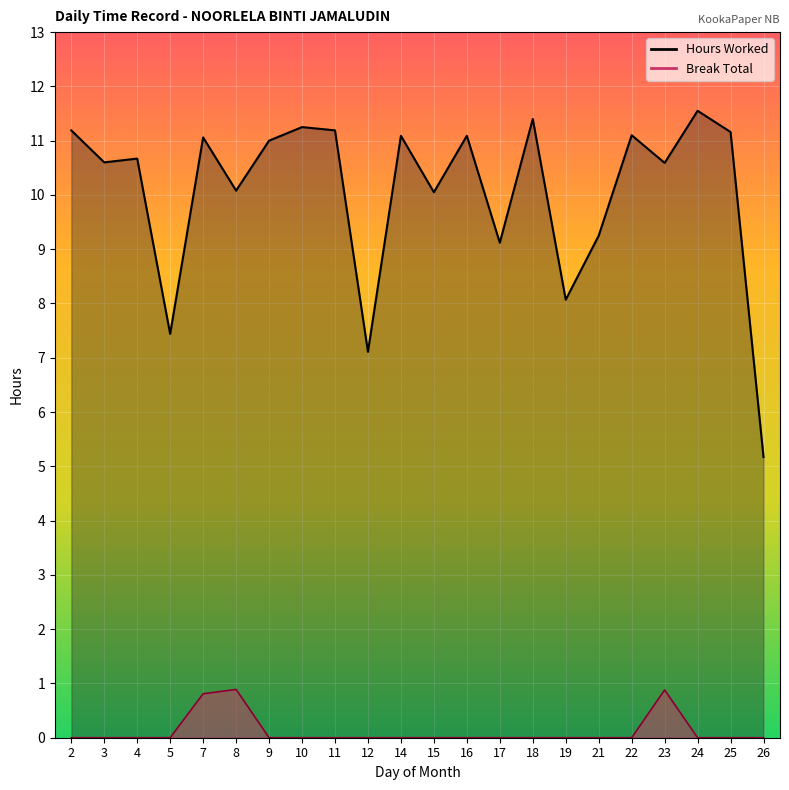

Reading left to right, what are all the values shown in this chart?

Hours Worked: 11.2	10.6	10.7	7.4	11.1	10.1	11.0	11.2	11.2	7.1	11.1	10.1	11.1	9.1	11.4	8.1	9.2	11.1	10.6	11.6	11.2	5.2
Break Total: 0.0	0.0	0.0	0.0	0.8	0.9	0.0	0.0	0.0	0.0	0.0	0.0	0.0	0.0	0.0	0.0	0.0	0.0	0.9	0.0	0.0	0.0